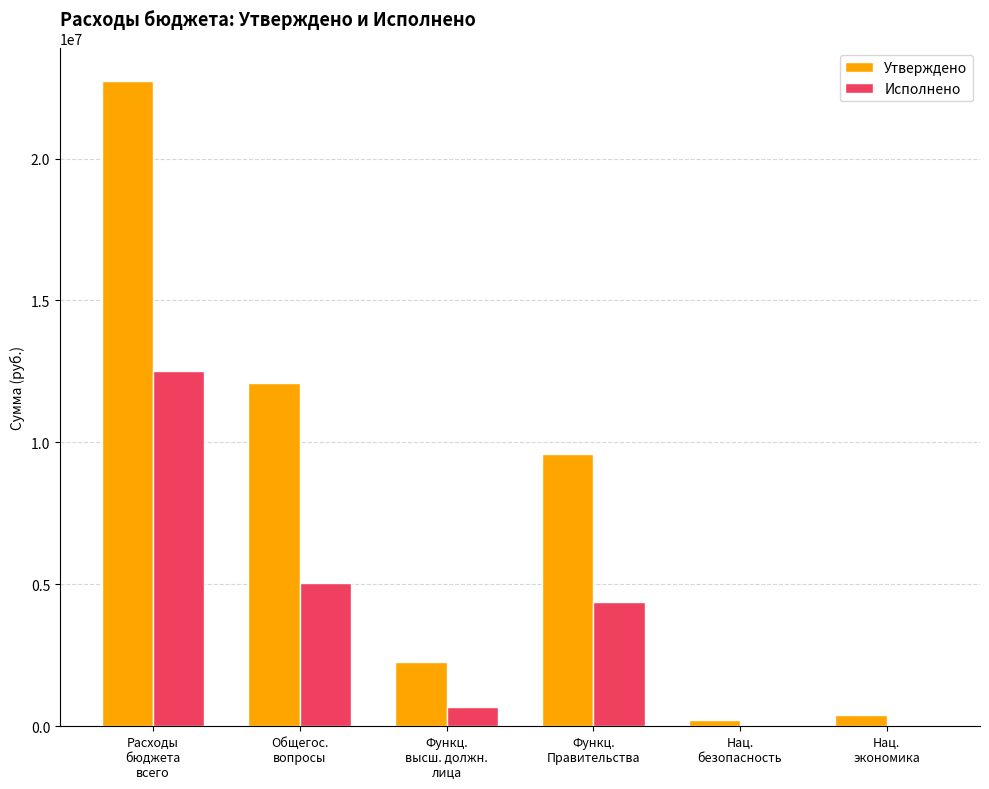

Which series has the largest total across all categories?

Утверждено